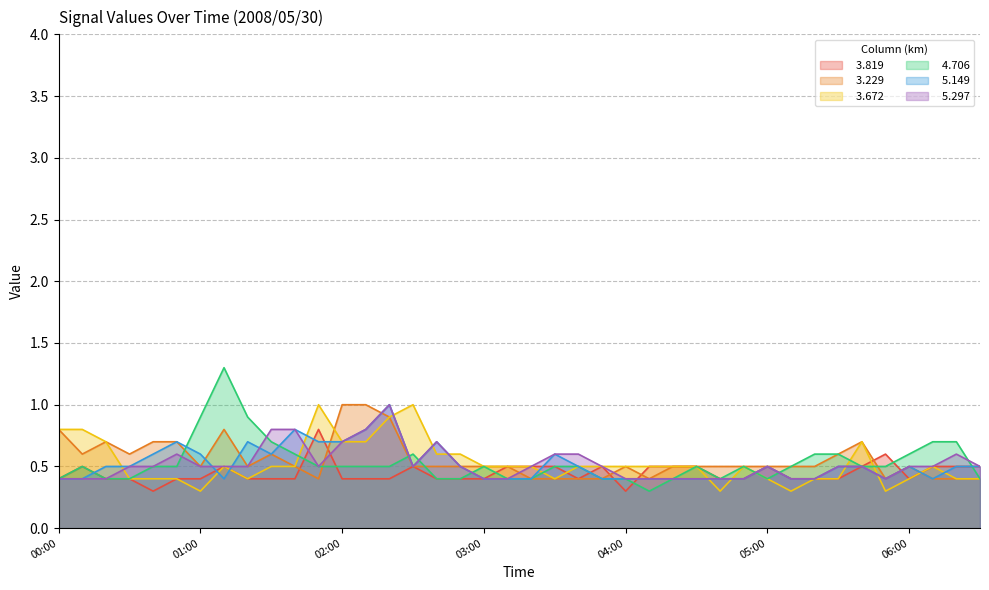

At which category does   4.706 reach its first local valley?

04:10